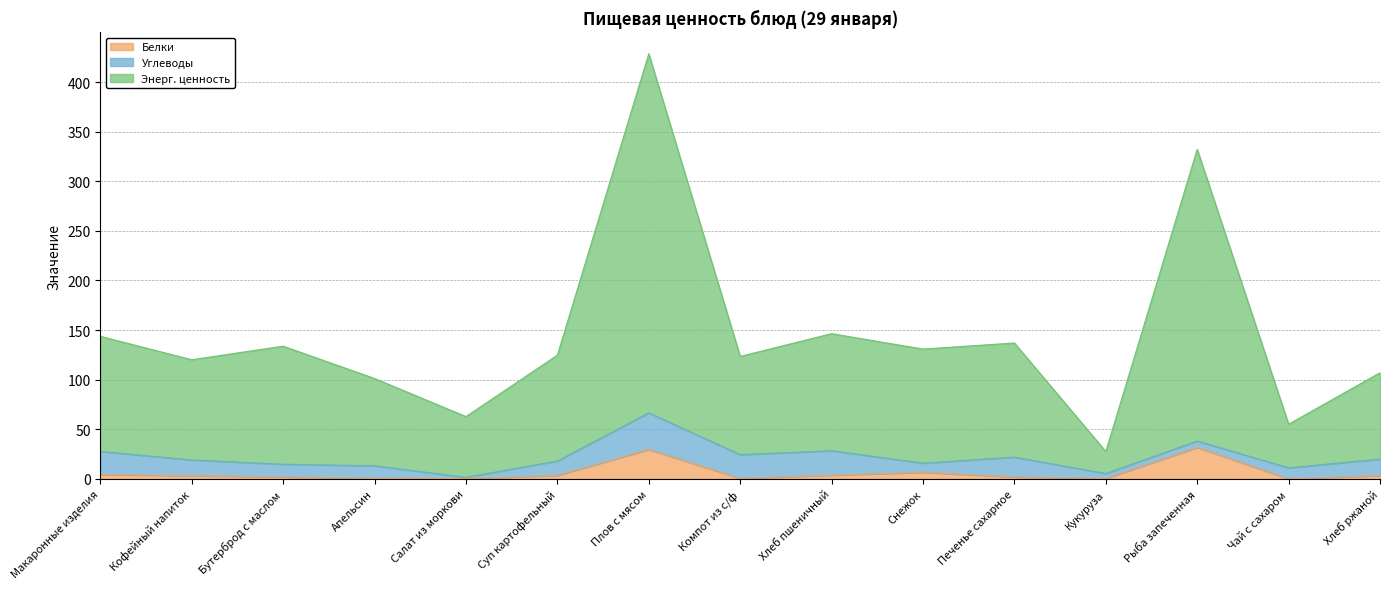

True or false: Белки has more than 0 points higher than both neighbors.

True